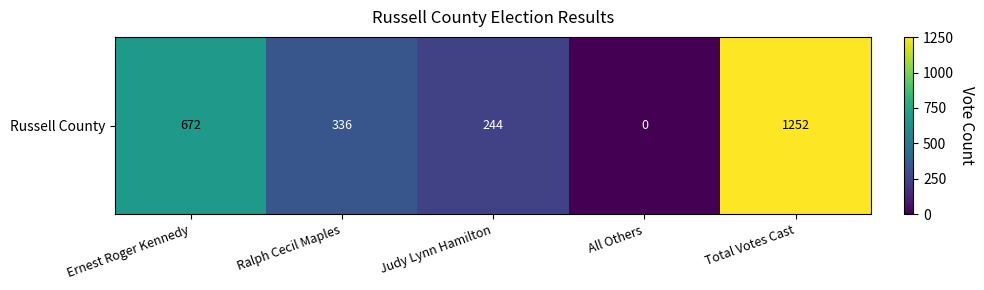

Rank the categories by value from highest to lowest.

Total Votes Cast, Ernest Roger Kennedy, Ralph Cecil Maples, Judy Lynn Hamilton, All Others